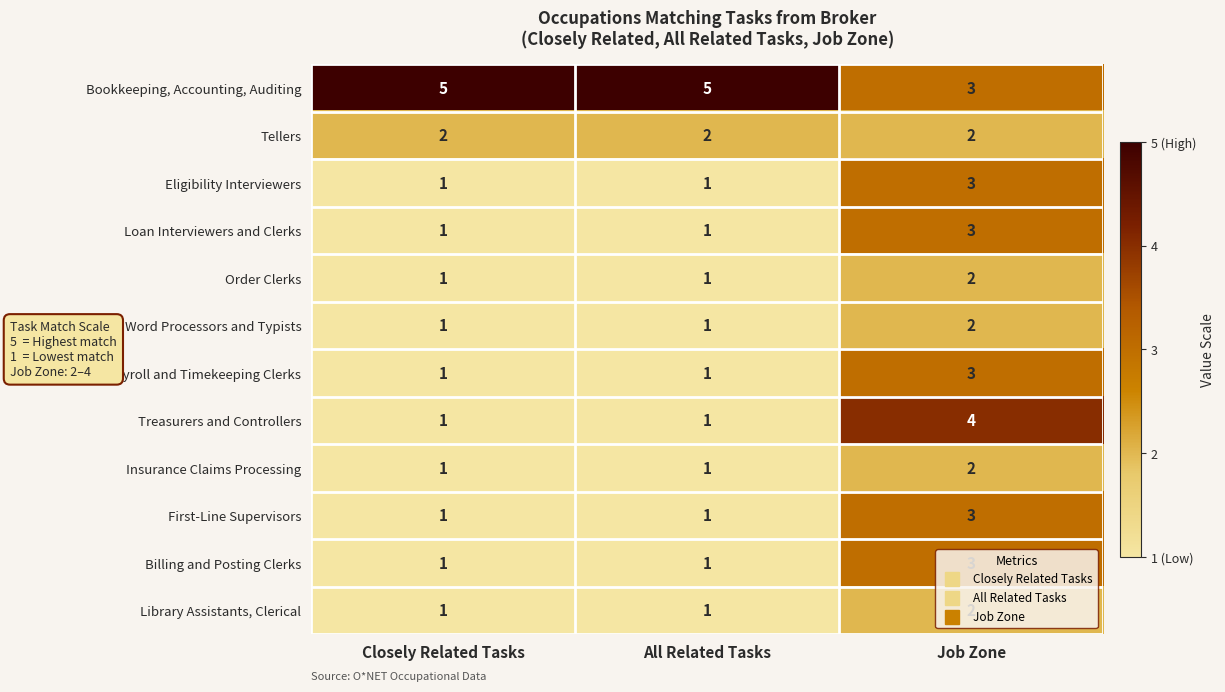

What is the maximum value for Treasurers and Controllers?

4